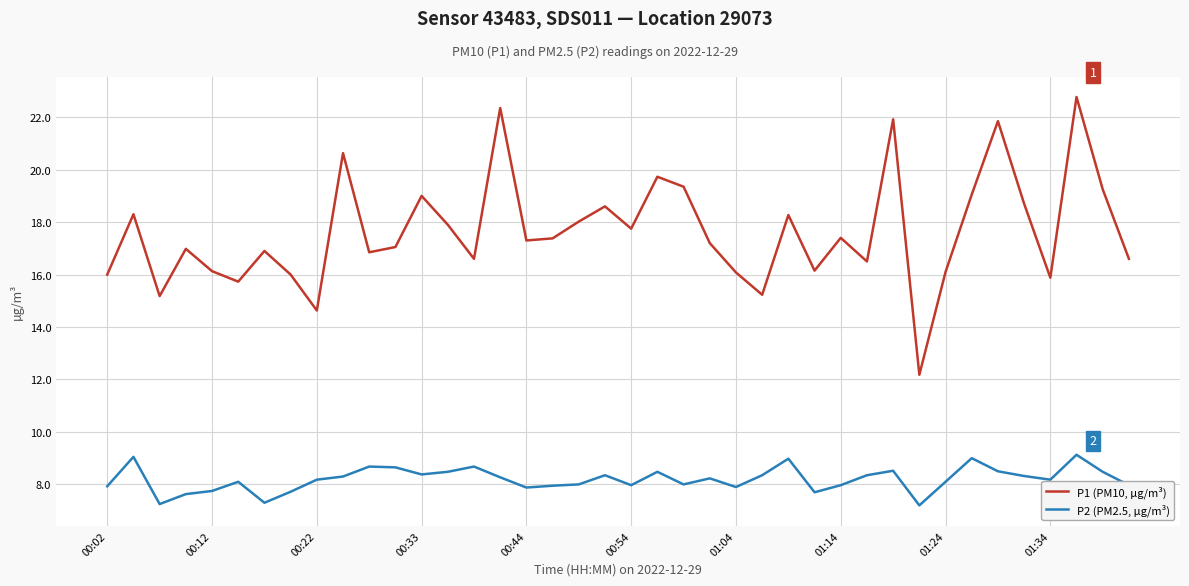

Which series has the largest total across all categories?

P1 (PM10, µg/m³)